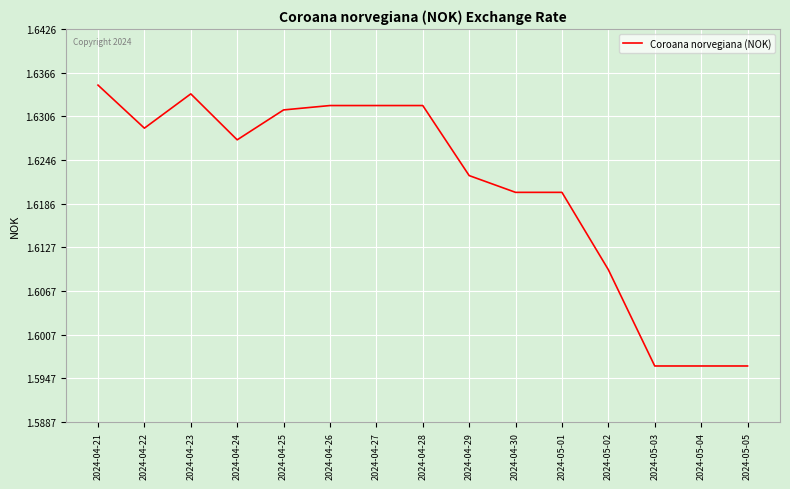

How many lines are shown in the chart?

1